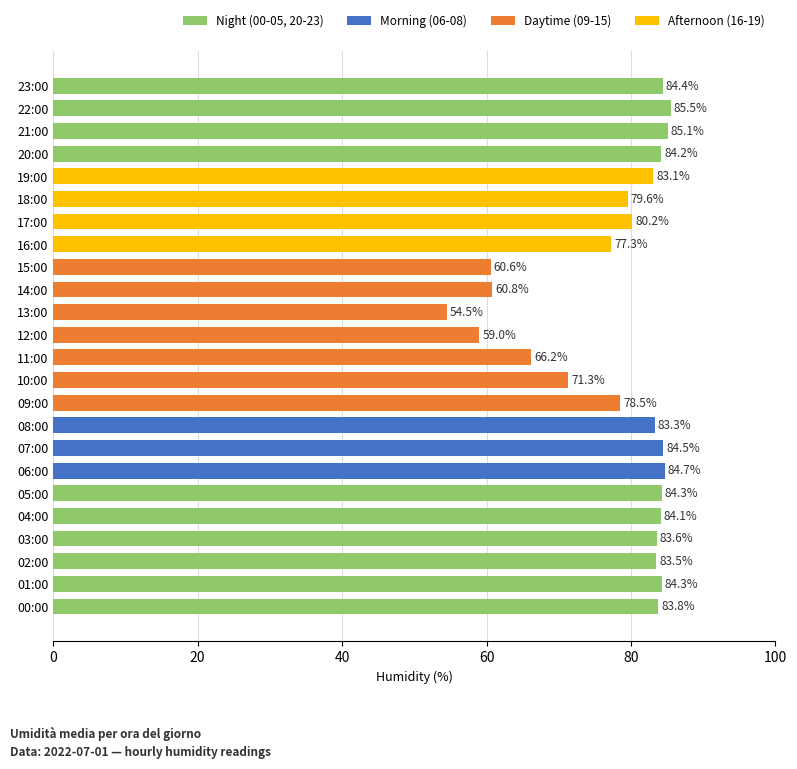

What is the smallest value displayed?

54.5